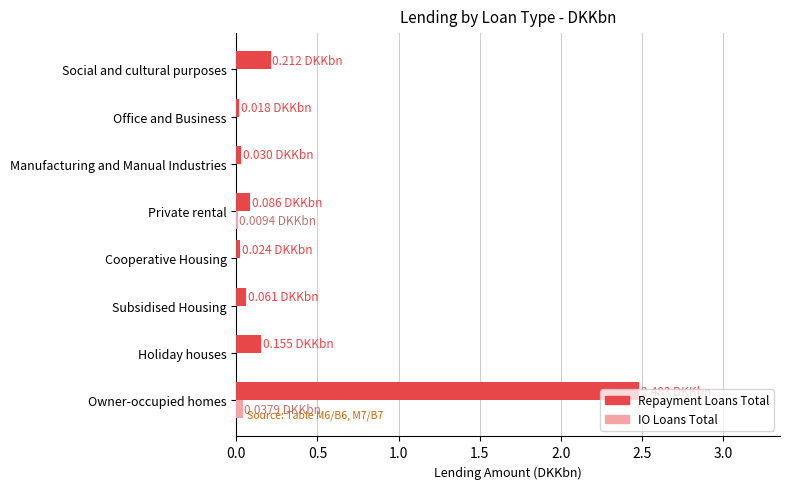

At which category is the sum across all series the highest?

Owner-occupied homes